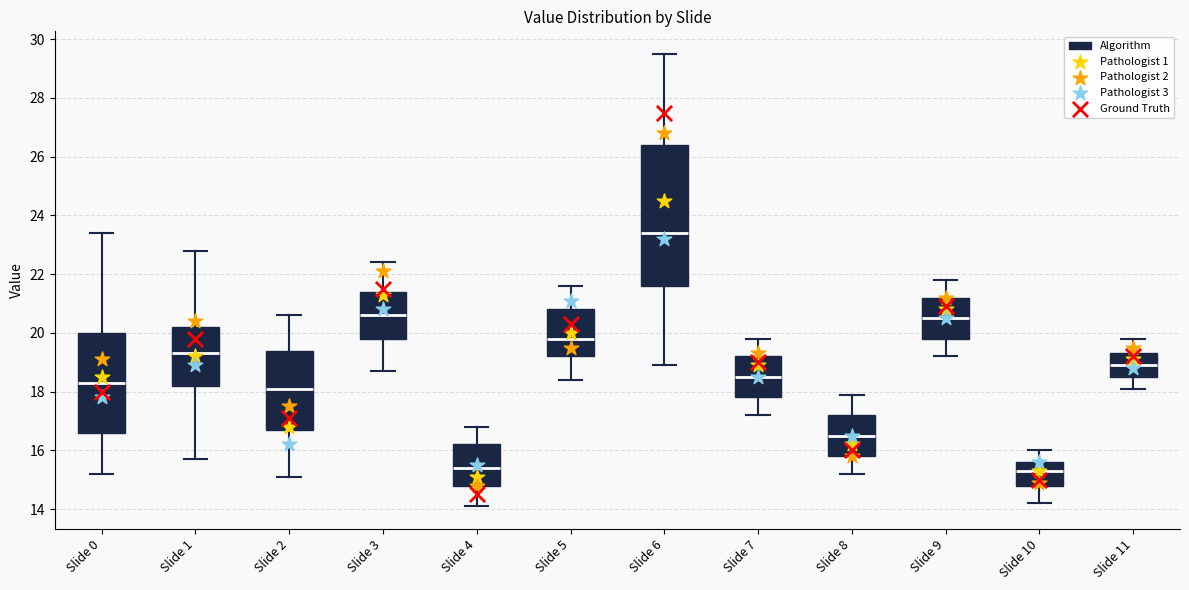

Reading left to right, read every box against the y-axis: the position of its median line, the range the box covers, and the ends of its whiskers. The values are not printed on the chart, so give them approximately, as read against the axis.

Slide 0: median 18.4, box 16.6 to 20.0, whiskers 15.2 to 23.4
Slide 1: median 19.4, box 18.2 to 20.2, whiskers 15.8 to 22.8
Slide 2: median 18.2, box 16.8 to 19.4, whiskers 15.2 to 20.6
Slide 3: median 20.6, box 19.8 to 21.4, whiskers 18.8 to 22.4
Slide 4: median 15.4, box 14.8 to 16.2, whiskers 14.2 to 16.8
Slide 5: median 19.8, box 19.2 to 20.8, whiskers 18.4 to 21.6
Slide 6: median 23.4, box 21.6 to 26.4, whiskers 19.0 to 29.6
Slide 7: median 18.6, box 17.8 to 19.2, whiskers 17.2 to 19.8
Slide 8: median 16.6, box 15.8 to 17.2, whiskers 15.2 to 18.0
Slide 9: median 20.6, box 19.8 to 21.2, whiskers 19.2 to 21.8
Slide 10: median 15.4, box 14.8 to 15.6, whiskers 14.2 to 16.0
Slide 11: median 19.0, box 18.6 to 19.4, whiskers 18.2 to 19.8